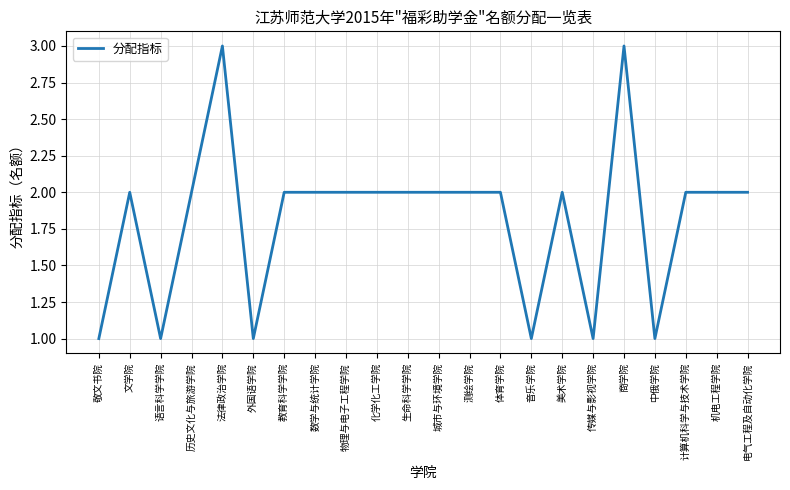

What position from the left is 电气工程及自动化学院?

22